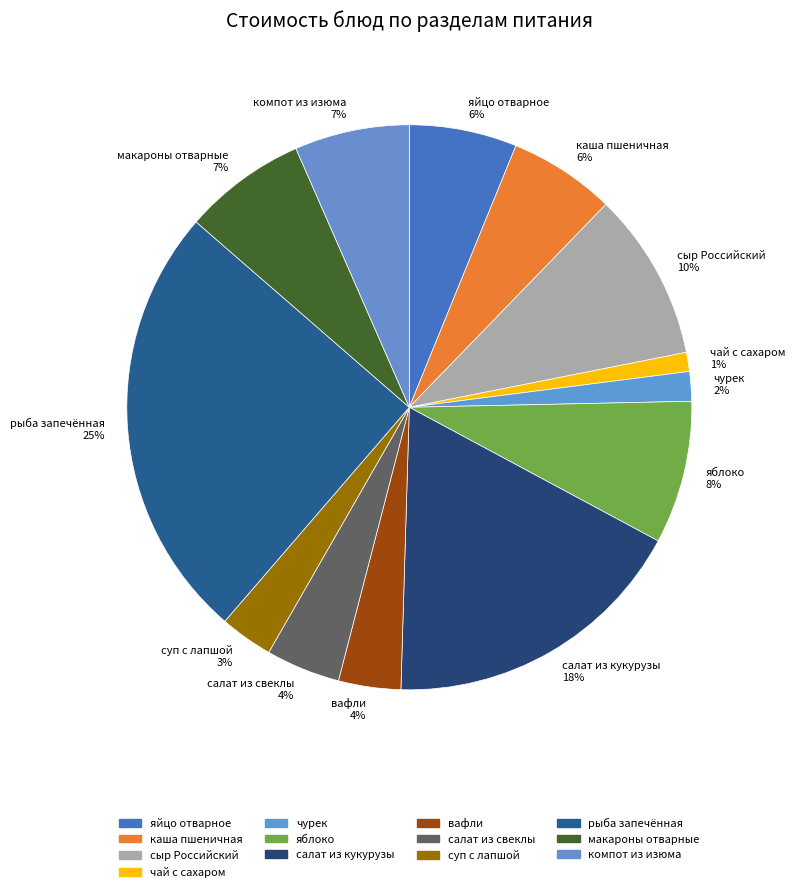

Which category has the smallest portion of the pie?

чай с сахаром